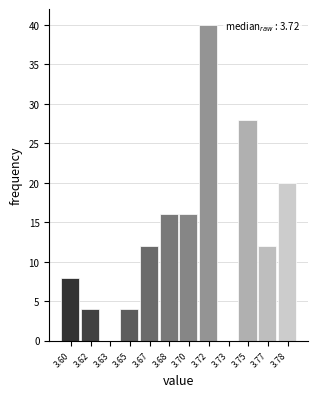

Reading right to left, transcribe all the data shown in this chart.

3.78=20	3.77=12	3.75=28	3.73=0	3.72=40	3.70=16	3.68=16	3.67=12	3.65=4	3.63=0	3.62=4	3.60=8